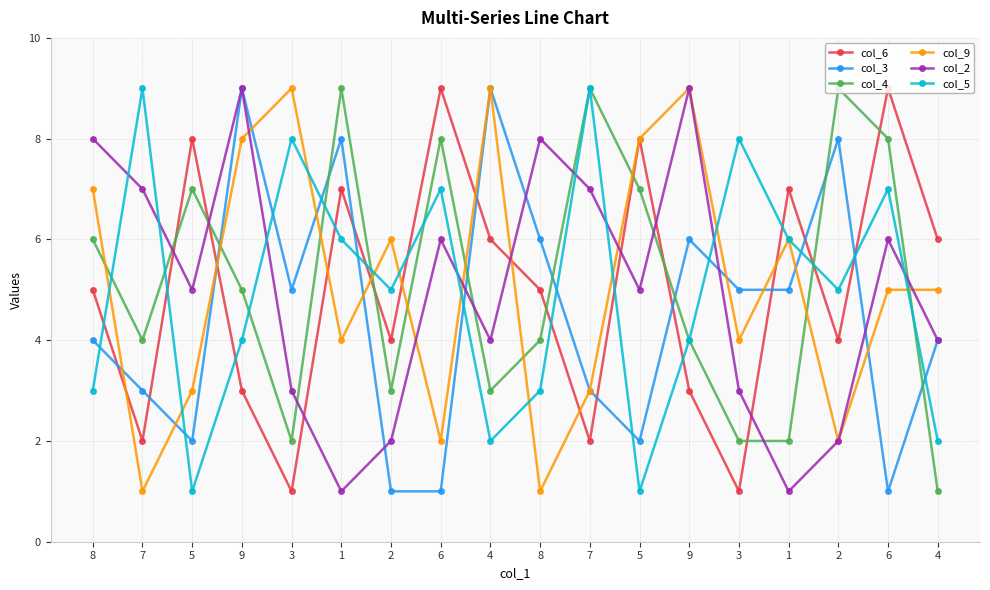

How many lines are shown in the chart?

6